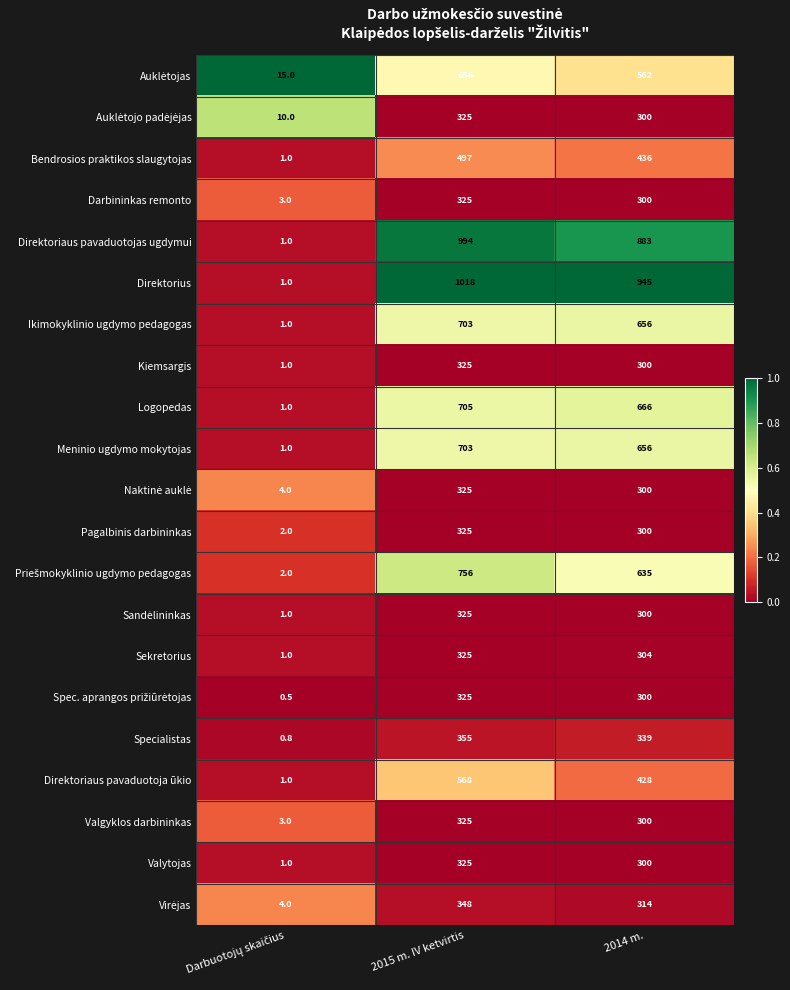

Which series has the widest spread of values?

Direktorius